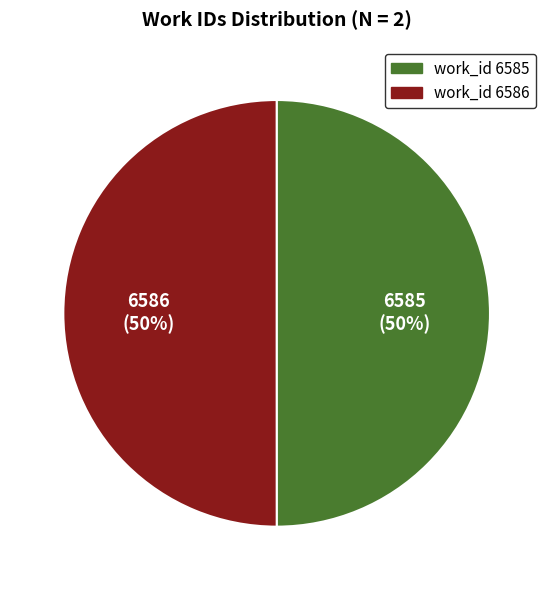

To the nearest percent, what is the combined percentage of 6585 and 6586?

100%